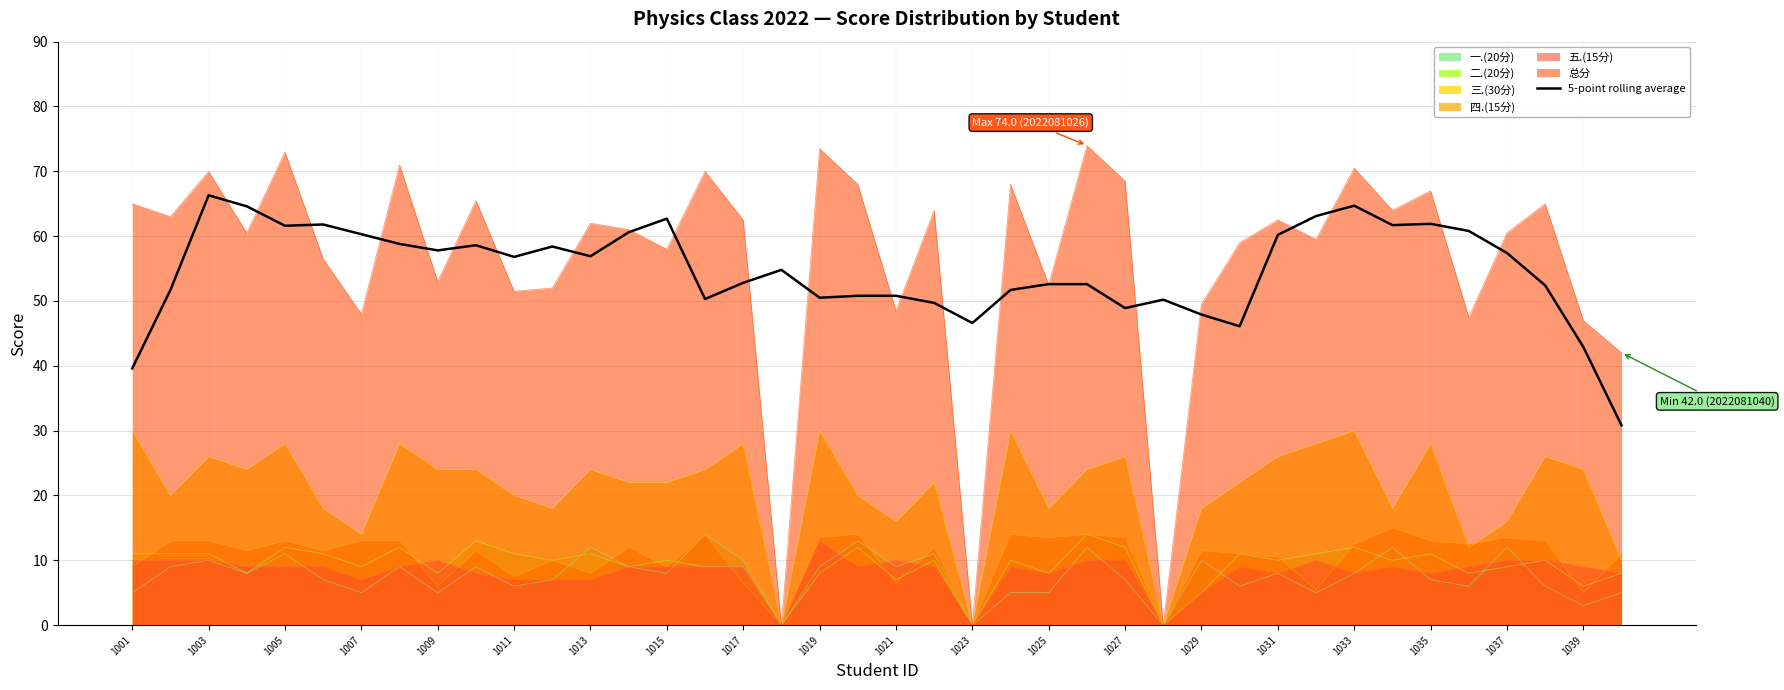

True or false: the data has more than 1 interior local peaks.

True